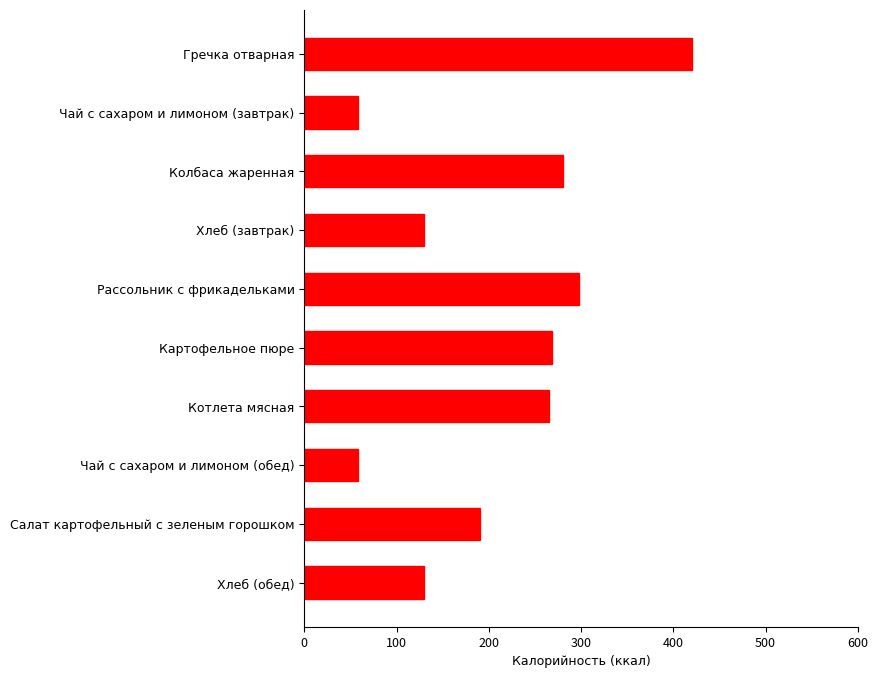

What is the value of the 10th bar from the top?

130.0